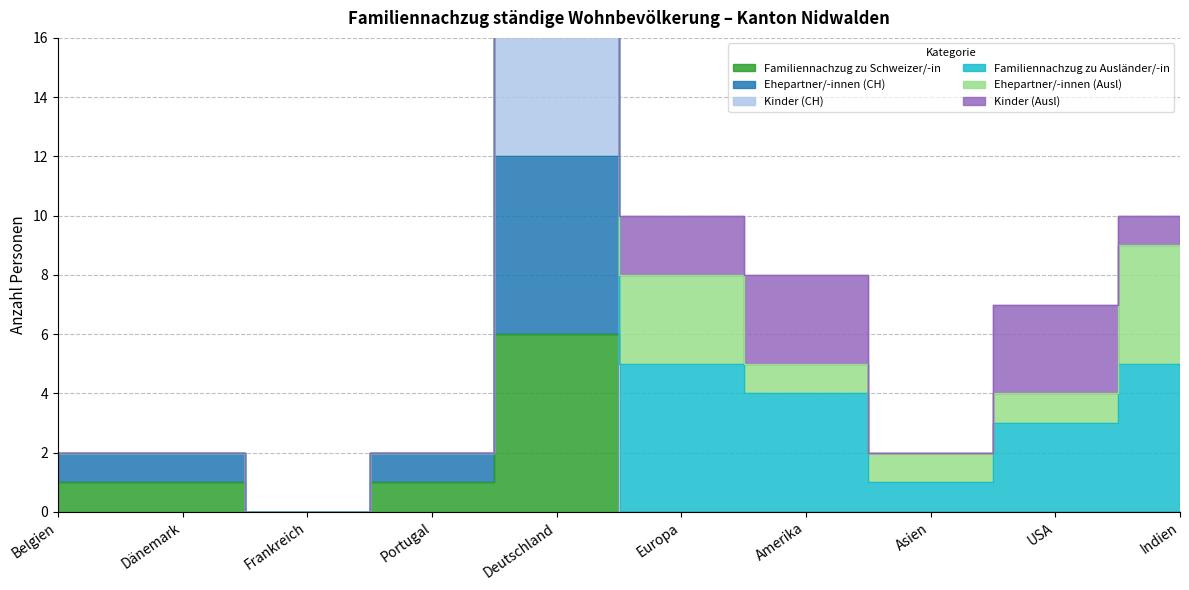

Which series has the widest spread of values?

Kinder (CH)